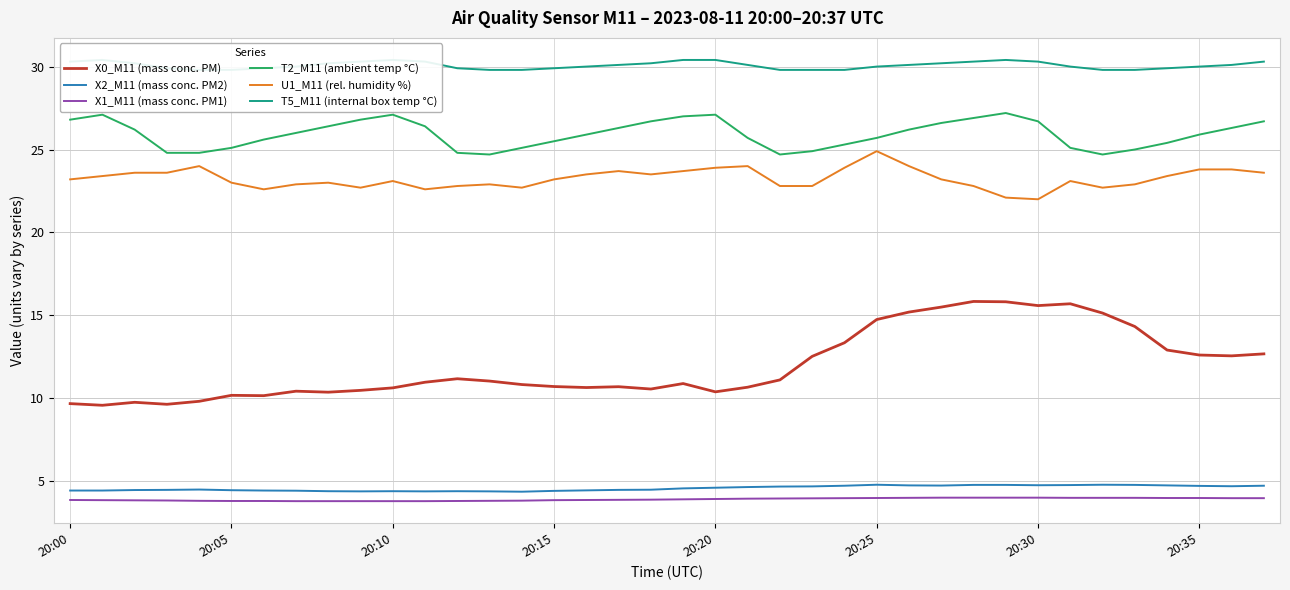

What is the value of the X2_M11 (mass conc. PM2) point at the 14th from the left?

4.4